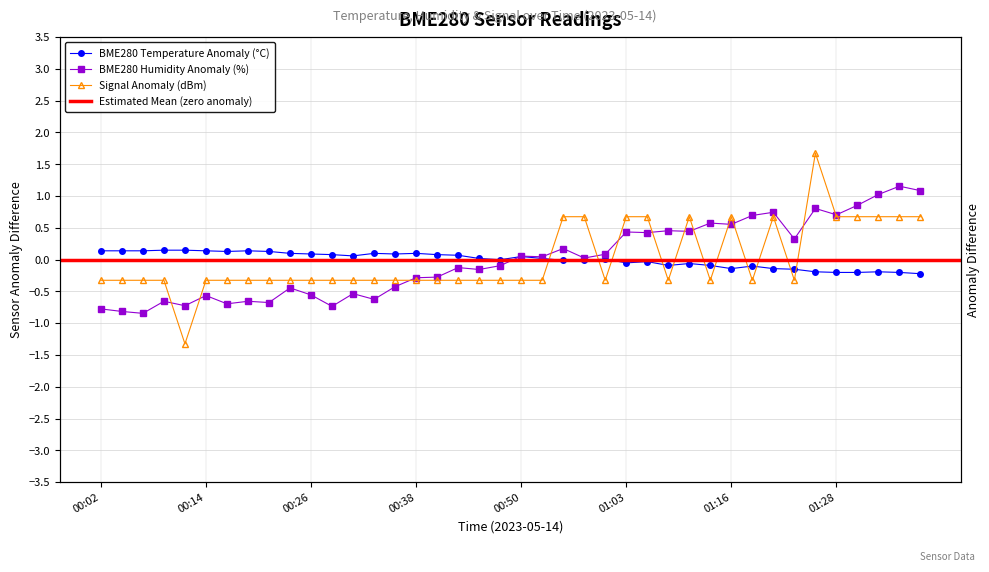

Reading left to right, list all the values displayed in this chart.

BME280_temperature: 0.1	0.1	0.1	0.1	0.1	0.1	0.1	0.1	0.1	0.1	0.1	0.1	0.1	0.1	0.1	0.1	0.1	0.1	0.0	-0.0	0.0	0.0	-0.0	-0.0	0.0	-0.1	-0.0	-0.1	-0.1	-0.1	-0.1	-0.1	-0.1	-0.2	-0.2	-0.2	-0.2	-0.2	-0.2	-0.2
BME280_humidity: -0.8	-0.8	-0.8	-0.7	-0.7	-0.6	-0.7	-0.7	-0.7	-0.4	-0.6	-0.7	-0.5	-0.6	-0.4	-0.3	-0.3	-0.1	-0.2	-0.1	0.1	0.0	0.2	0.0	0.1	0.4	0.4	0.5	0.4	0.6	0.6	0.7	0.7	0.3	0.8	0.7	0.9	1.0	1.2	1.1
Signal: -0.3	-0.3	-0.3	-0.3	-1.3	-0.3	-0.3	-0.3	-0.3	-0.3	-0.3	-0.3	-0.3	-0.3	-0.3	-0.3	-0.3	-0.3	-0.3	-0.3	-0.3	-0.3	0.7	0.7	-0.3	0.7	0.7	-0.3	0.7	-0.3	0.7	-0.3	0.7	-0.3	1.7	0.7	0.7	0.7	0.7	0.7